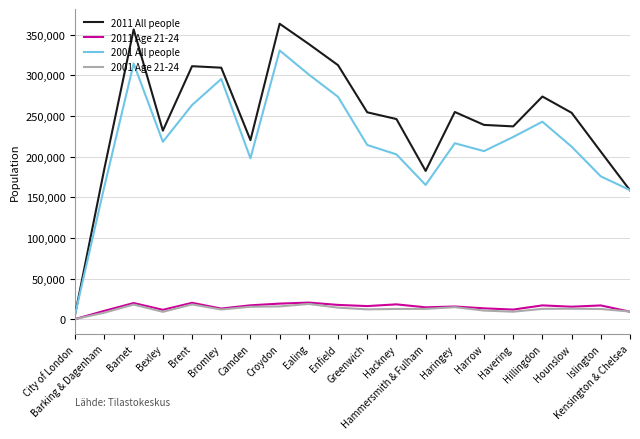

Where is the first local minimum for 2001 All people?

Bexley